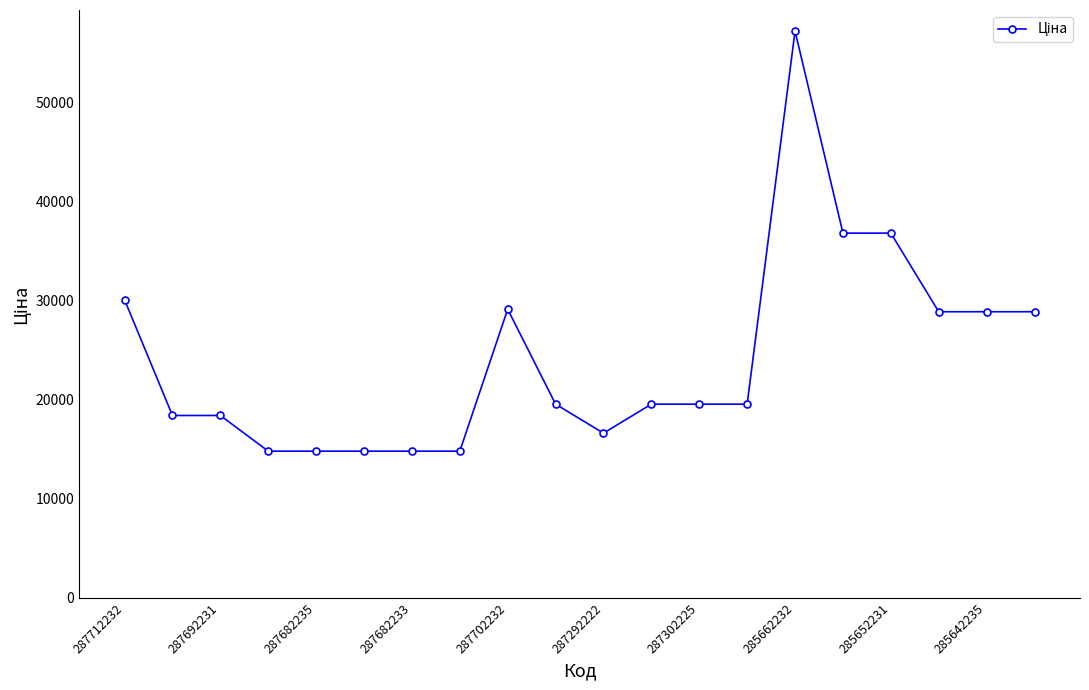

What is the average value?

24136.4